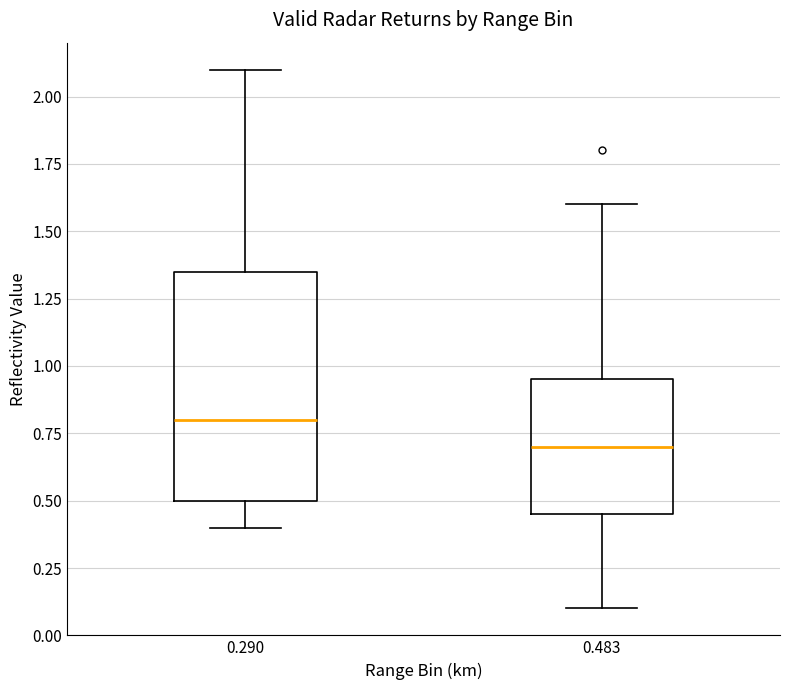

Which box's median line is the highest?

0.290